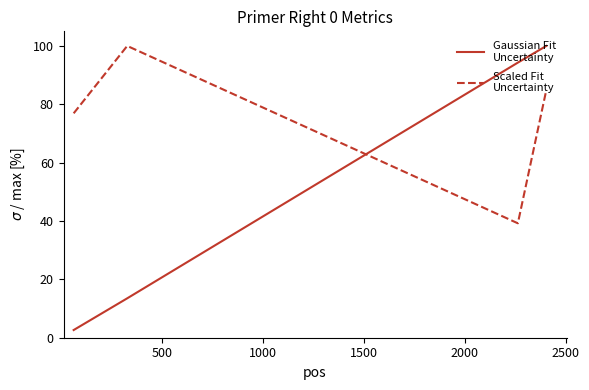

What is the smallest value displayed?

2.6